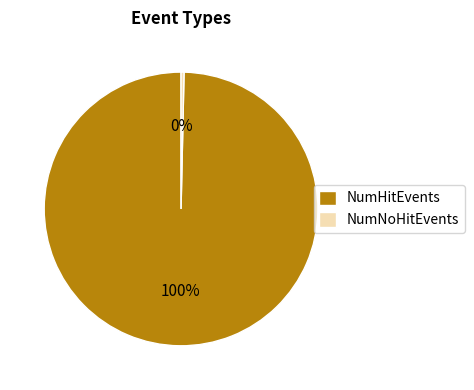

How many segments does this pie chart have?

2